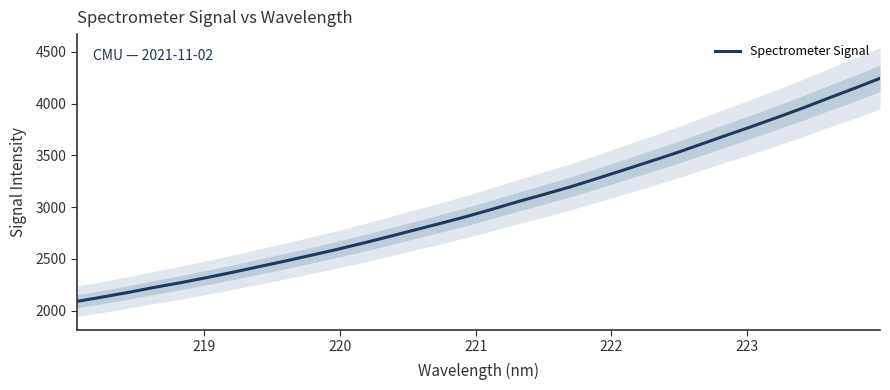

What is the highest value of the Spectrometer Signal series?

4243.9